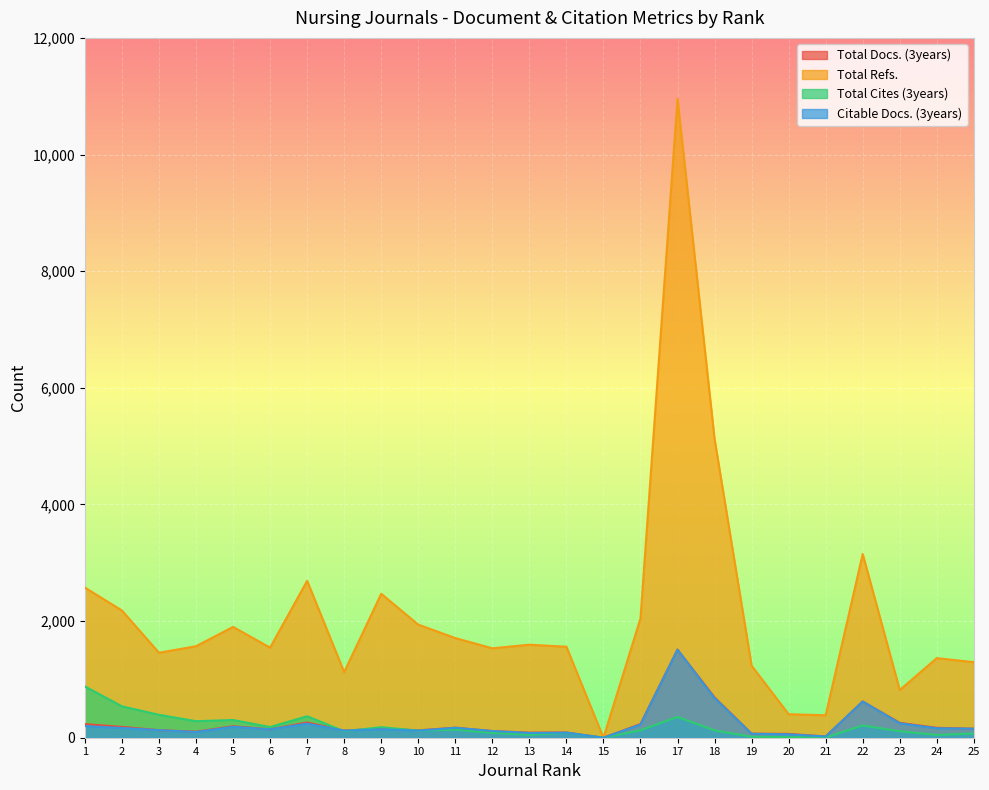

At 21, list the series in order from largest to smallest.

Total Refs., Total Docs. (3years), Citable Docs. (3years), Total Cites (3years)